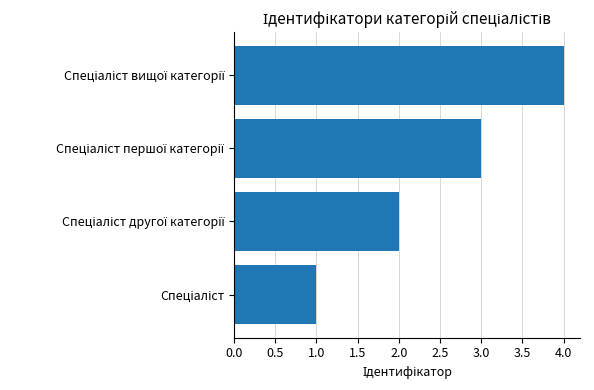

What is the sum of all values?

10